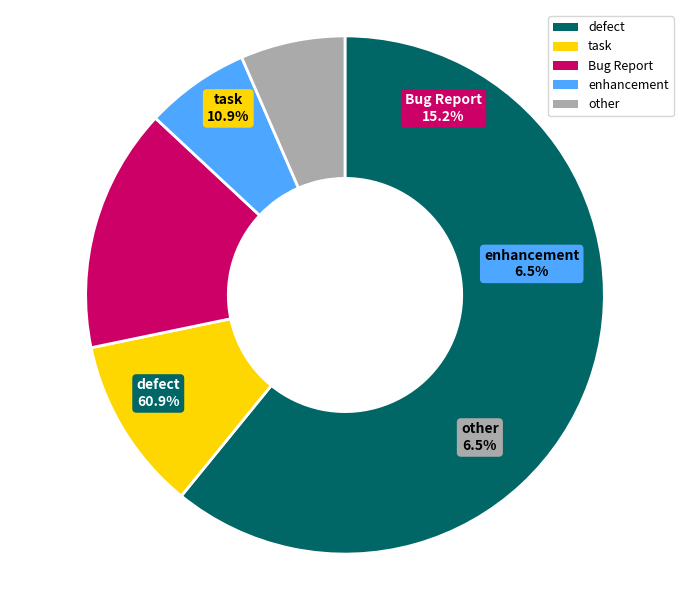

Which has a higher value, other or enhancement?

other